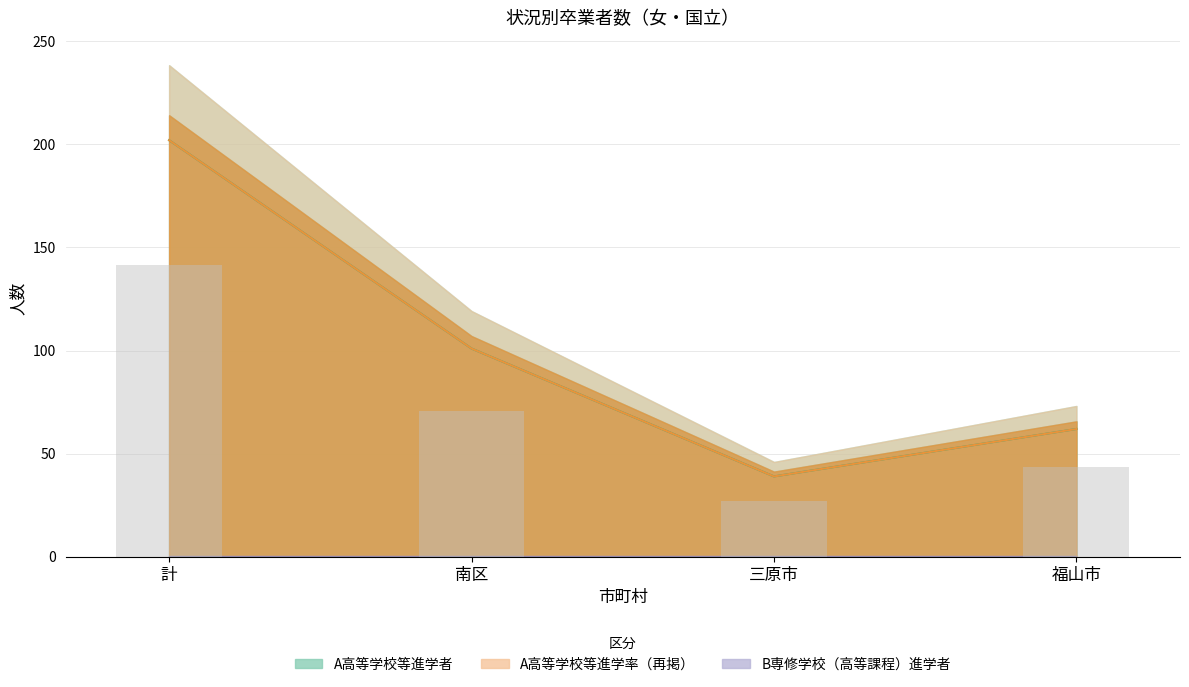

At which category is the sum across all series the highest?

計